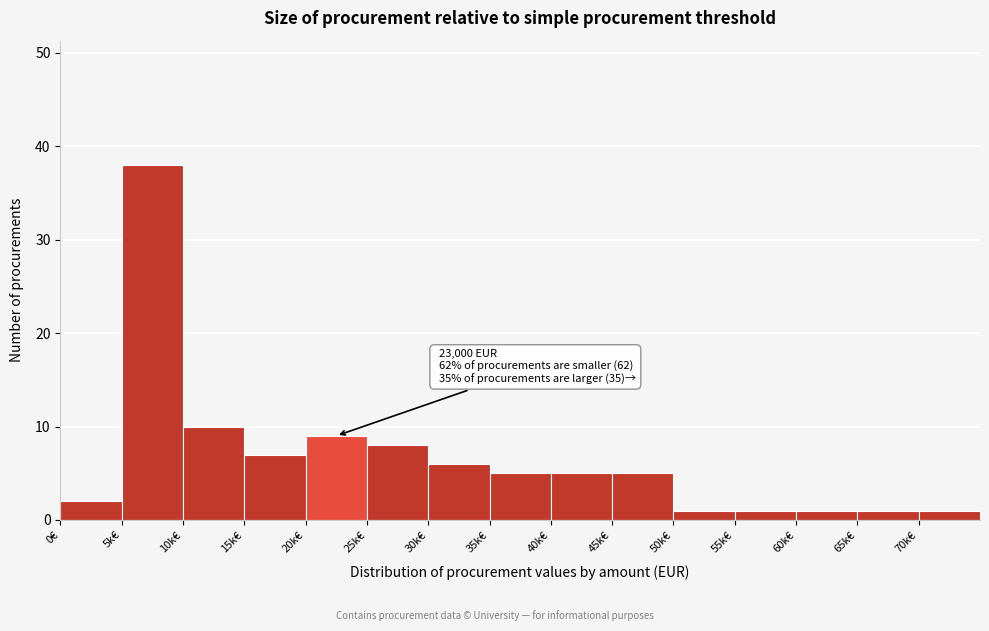

Reading right to left, extract all data points from this chart.

70k€=1	65k€=1	60k€=1	55k€=1	50k€=1	45k€=5	40k€=5	35k€=5	30k€=6	25k€=8	20k€=9	15k€=7	10k€=10	5k€=38	0€=2